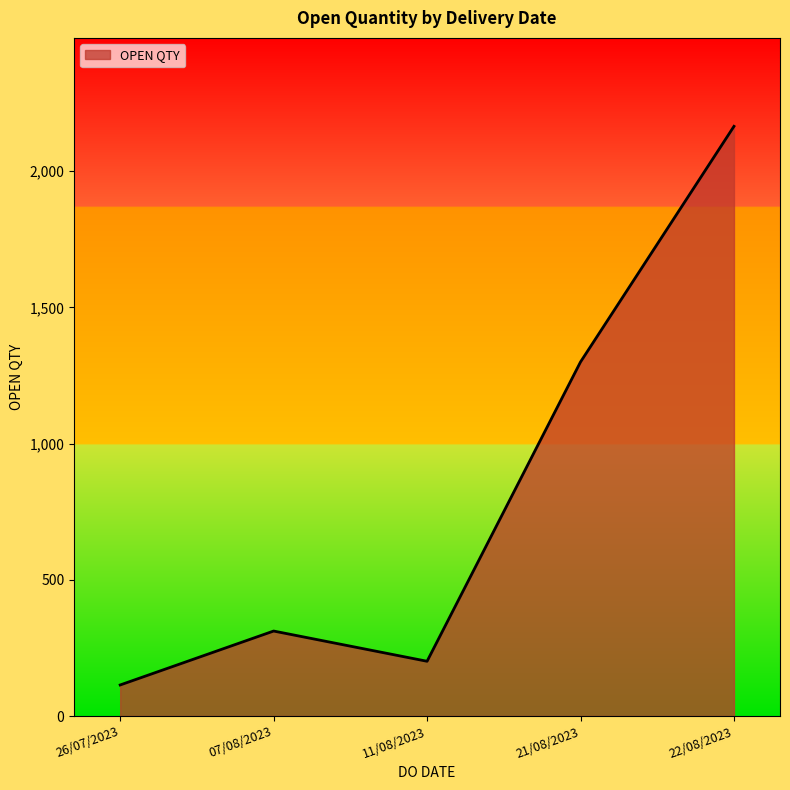

What is the sum of the values at 11/08/2023 and 22/08/2023?

2366